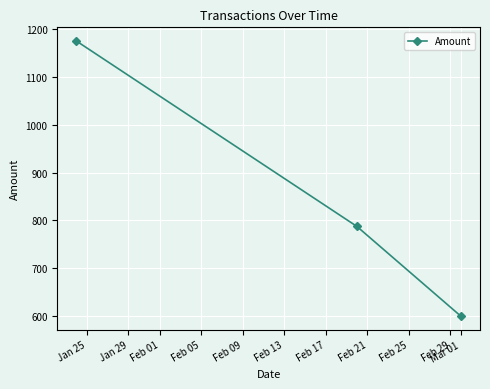

What is the value of the 3rd point from the left?

600.0